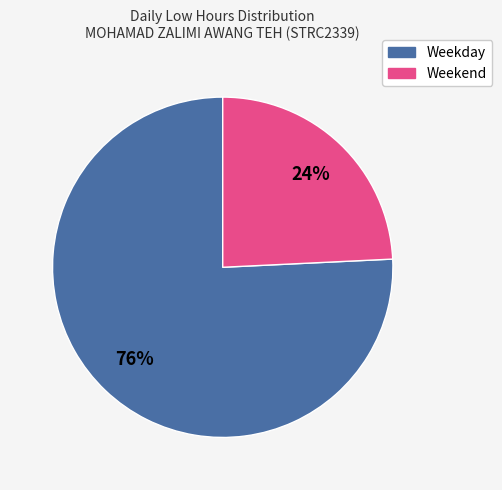

Which slice is the largest?

Weekday